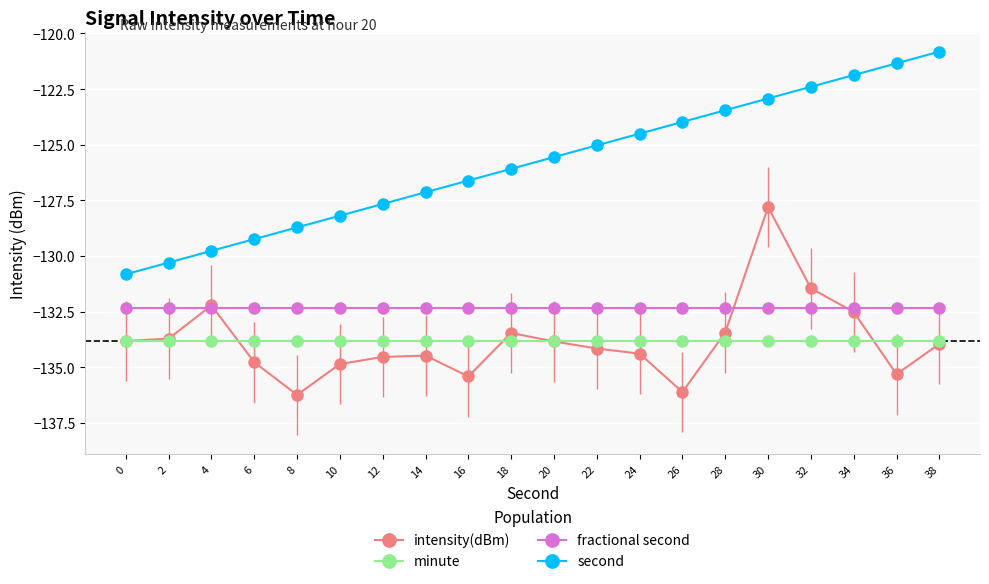

What is the minimum value shown in the chart?

-136.2